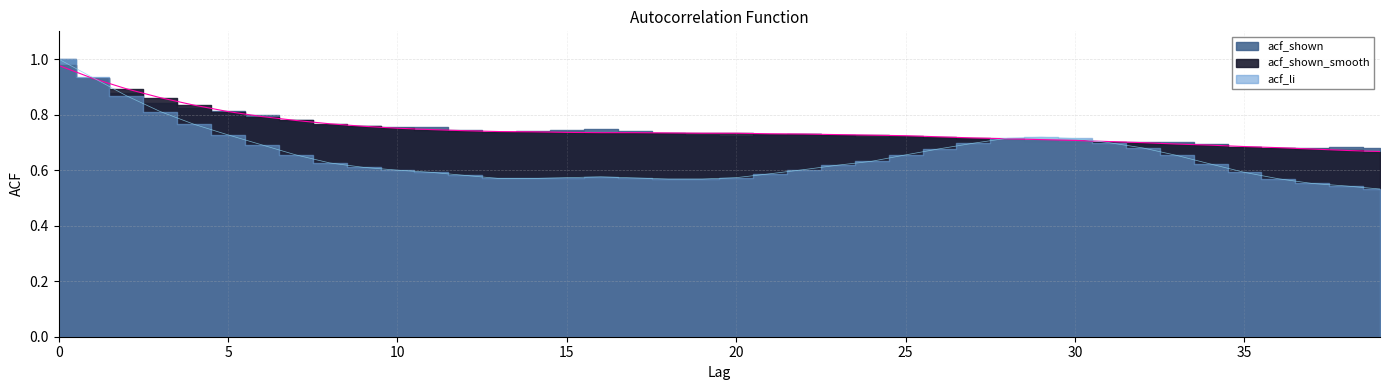

Does the chart display data point markers on the line(s)?

No